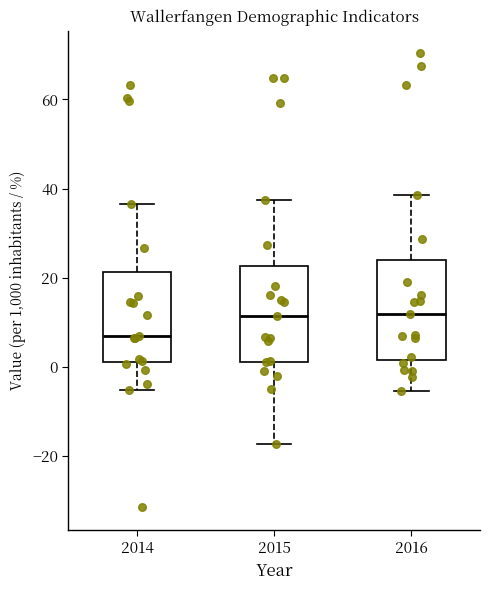

Reading left to right, read every box against the y-axis: the position of its median line, the range the box covers, and the ends of its whiskers. The values are not printed on the chart, so give them approximately, as read against the axis.

2014: median 6, box 2 to 22, whiskers -6 to 36
2015: median 12, box 2 to 22, whiskers -18 to 38
2016: median 12, box 2 to 24, whiskers -6 to 38